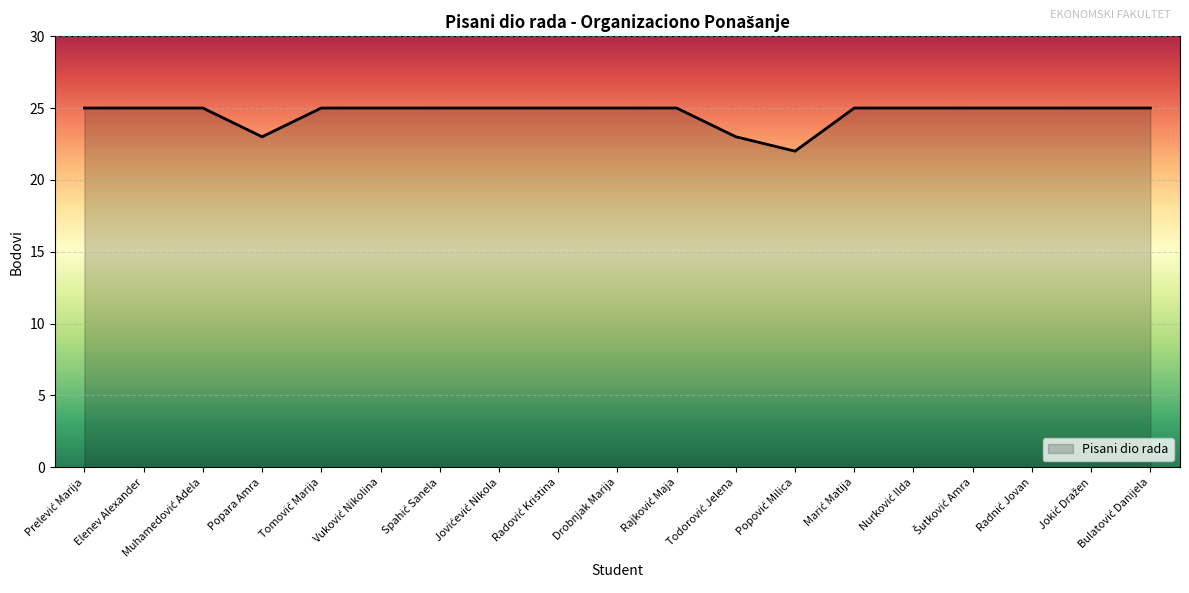

What is the smallest value displayed?

22